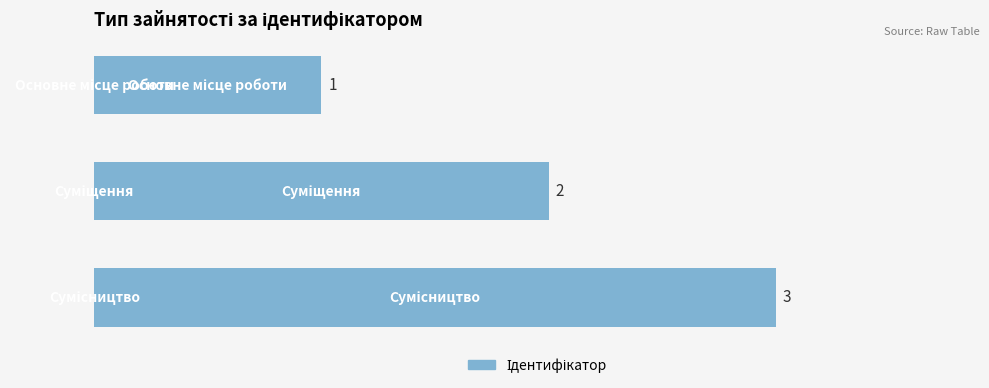

What is the minimum value shown in the chart?

1